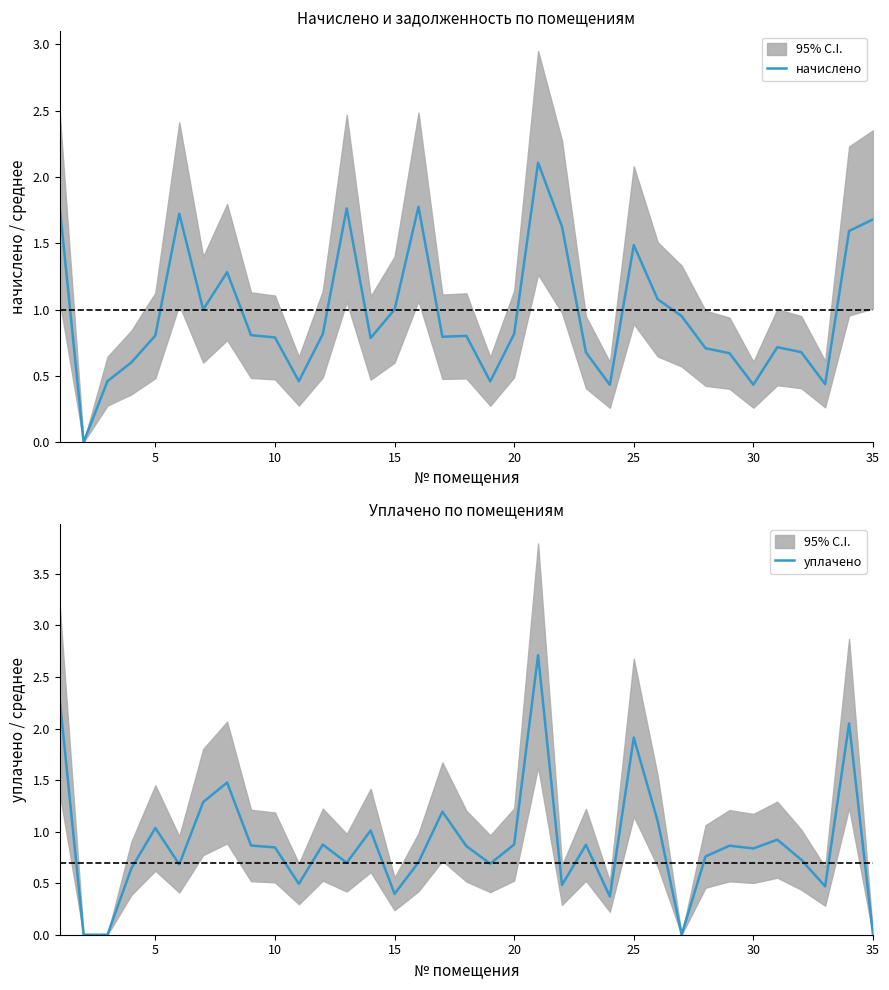

Is it true that уплачено equals -1.7 at 35?

False